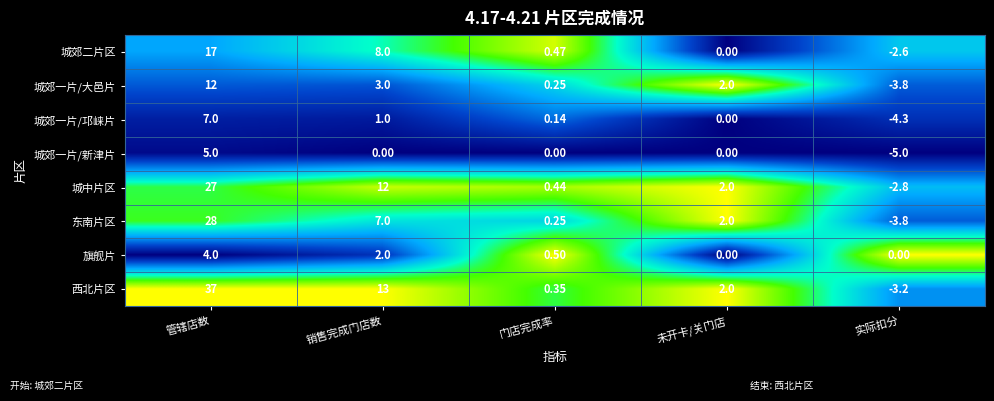

At which label is 旗舰片 closest to 2?

销售完成门店数